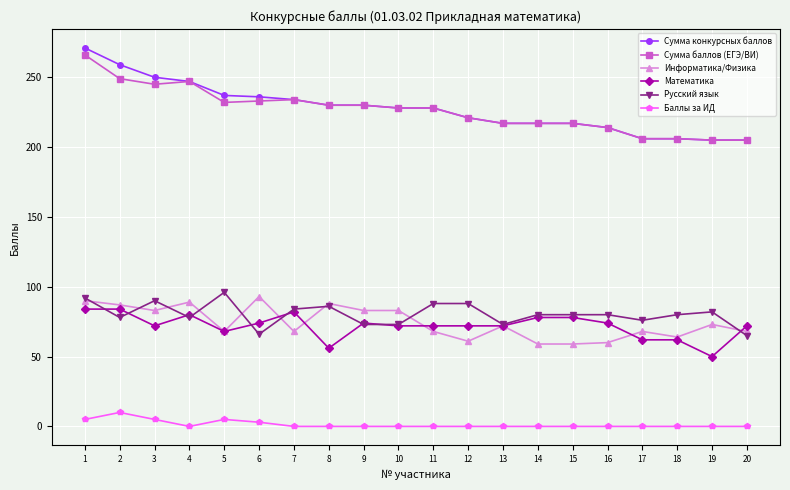

Which series has the largest range (max minus min)?

Сумма конкурсных баллов